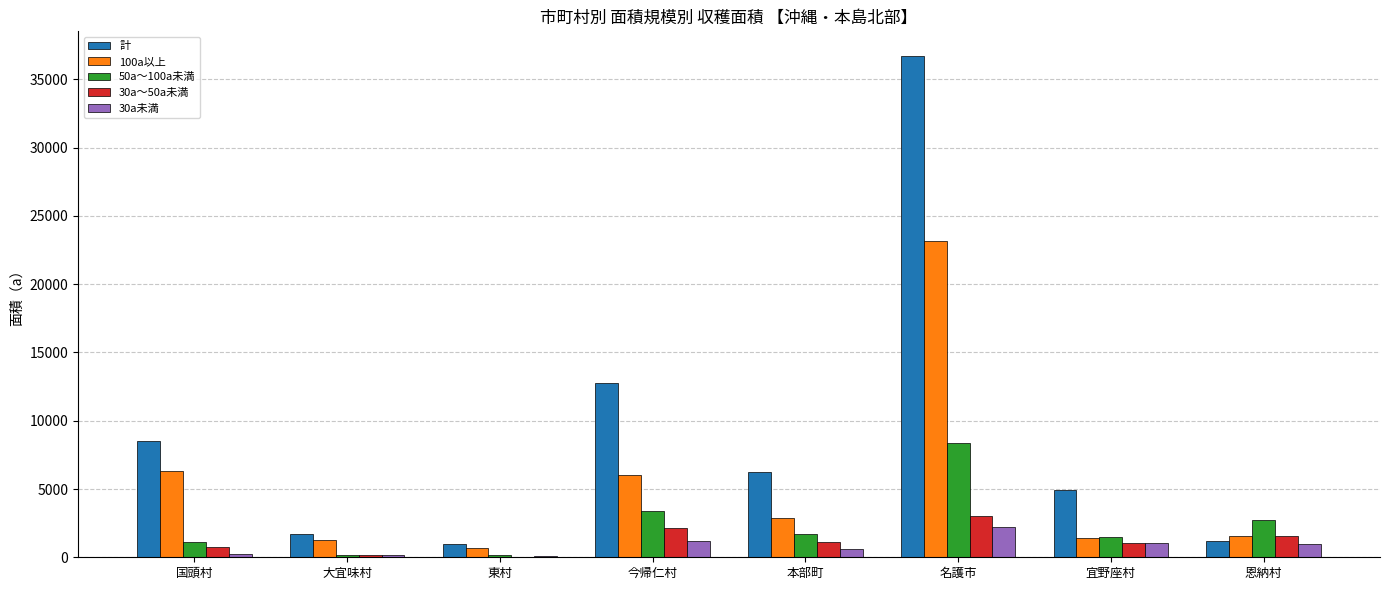

Which label corresponds to the largest value in the chart?

名護市